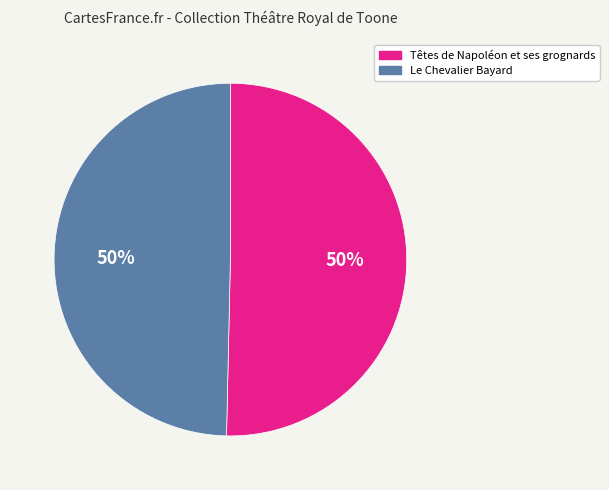

To the nearest percent, what percentage of the pie is Le Chevalier Bayard?

50%